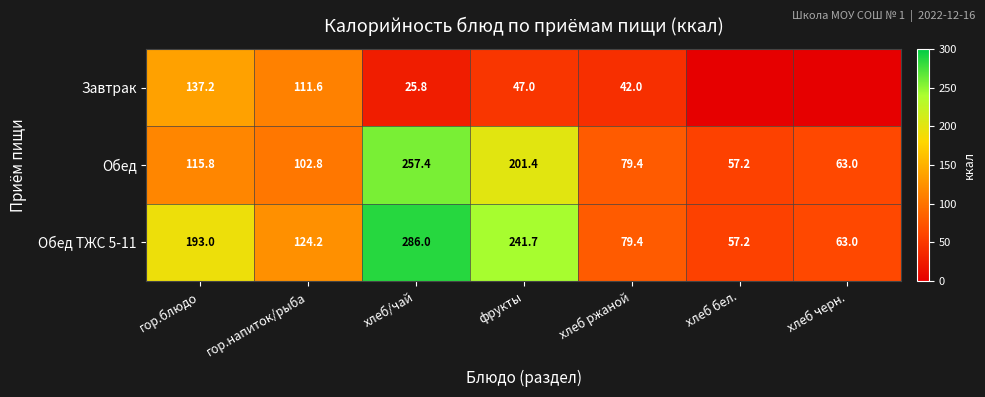

What is the difference between the highest and lowest values at фрукты?

194.7